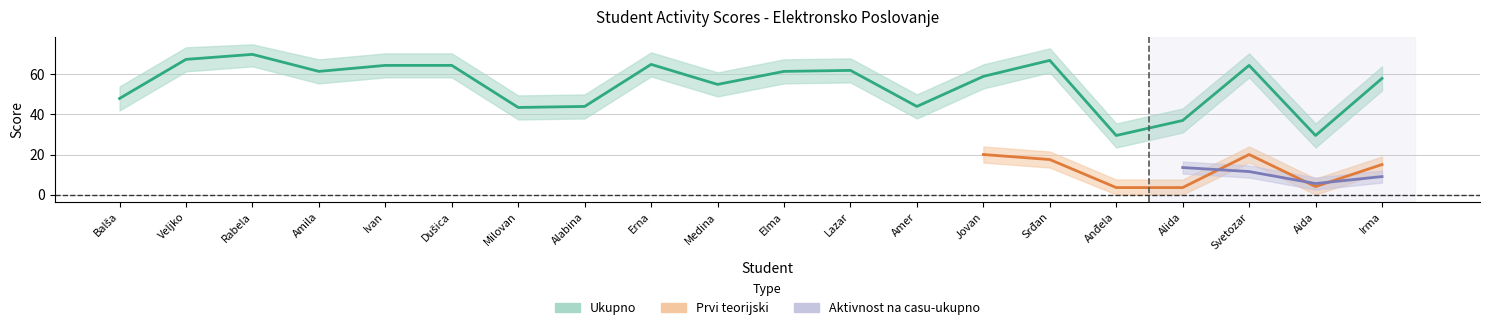

True or false: Prvi teorijski and Ukupno intersect in this chart.

False